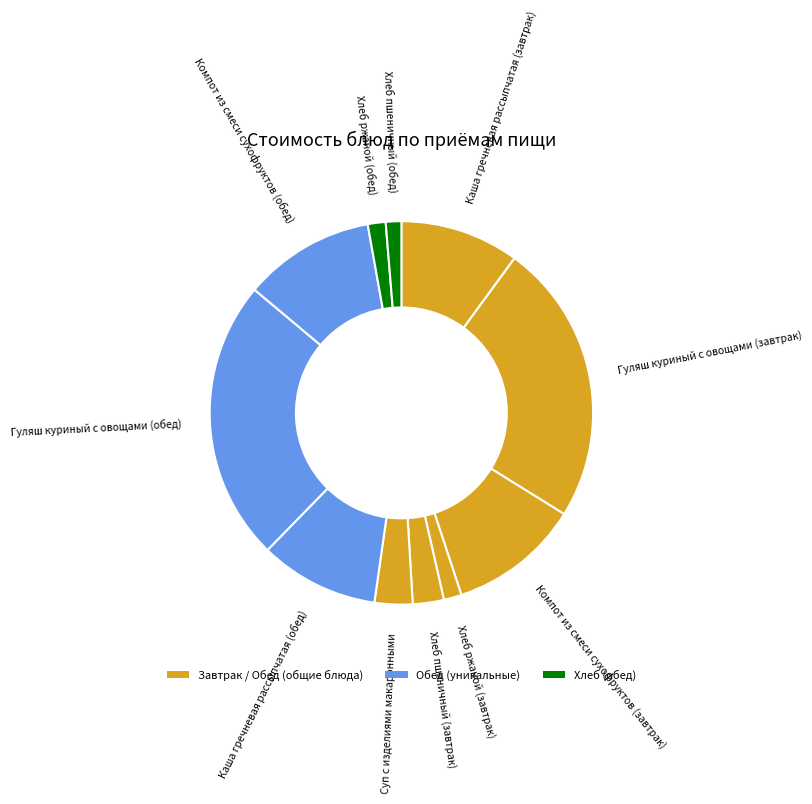

Do Компот из смеси сухофруктов (завтрак) and Каша гречневая рассыпчатая (завтрак) together represent more than half of the pie?

No